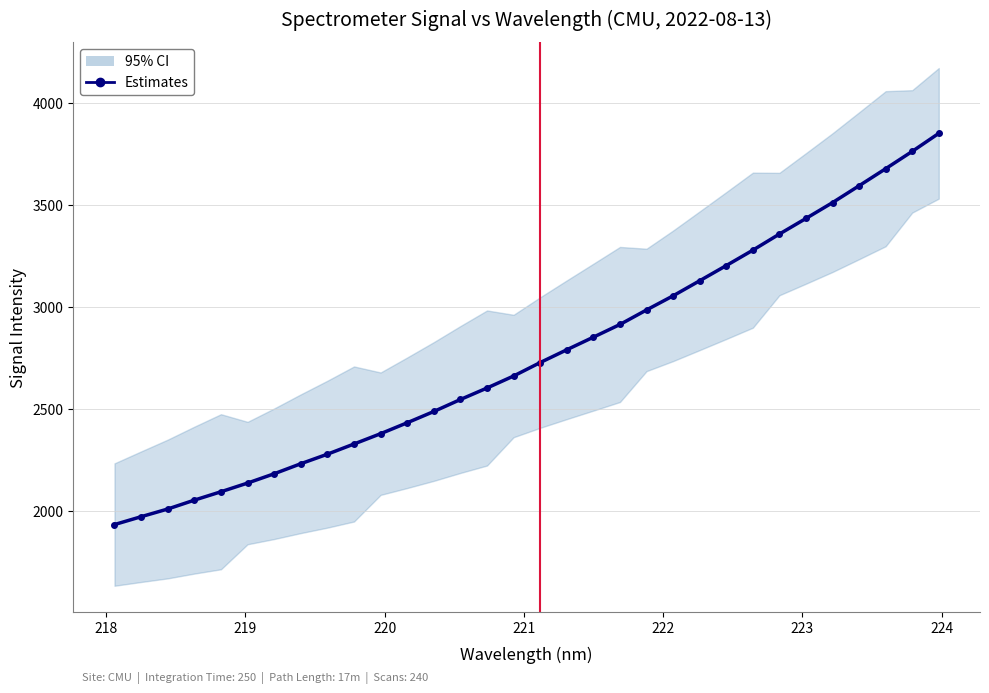

What is the greatest value displayed?

3851.5